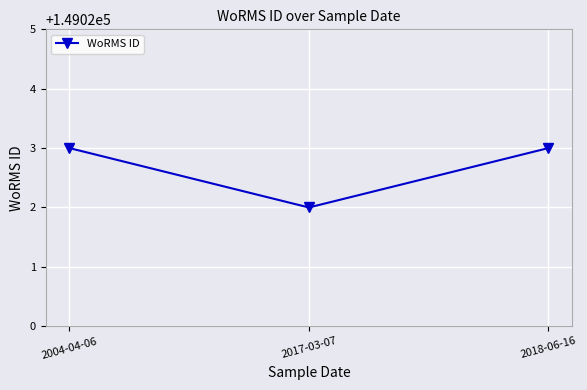

What is the minimum value shown in the chart?

149022